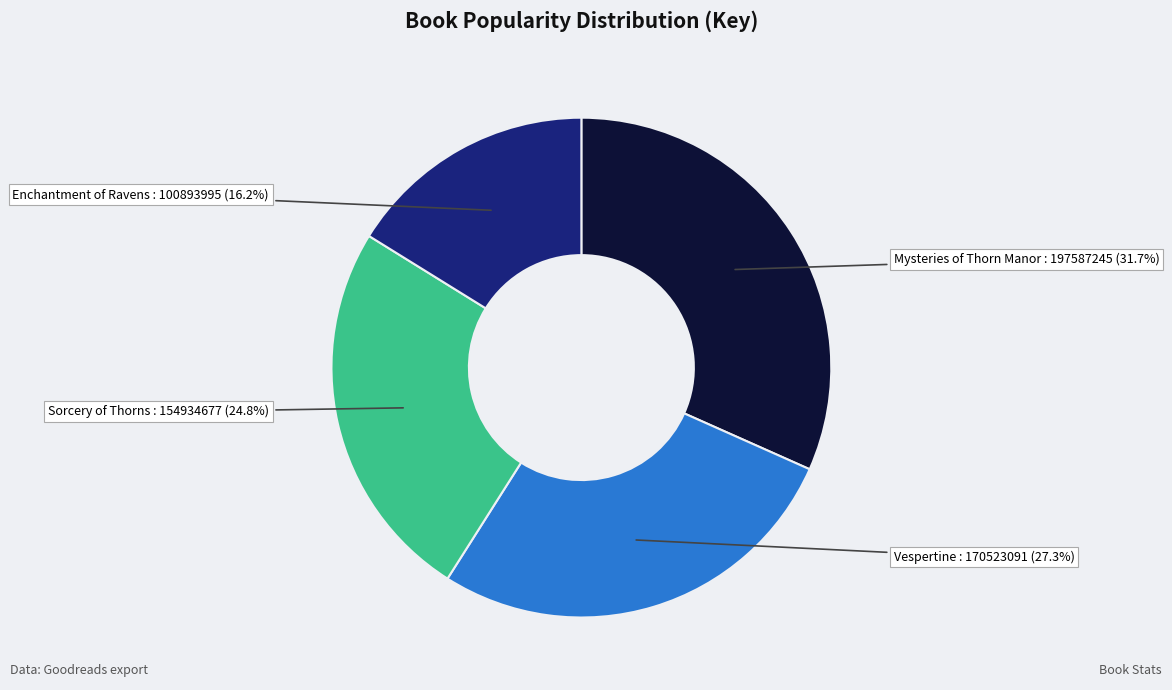

How many segments does this pie chart have?

4